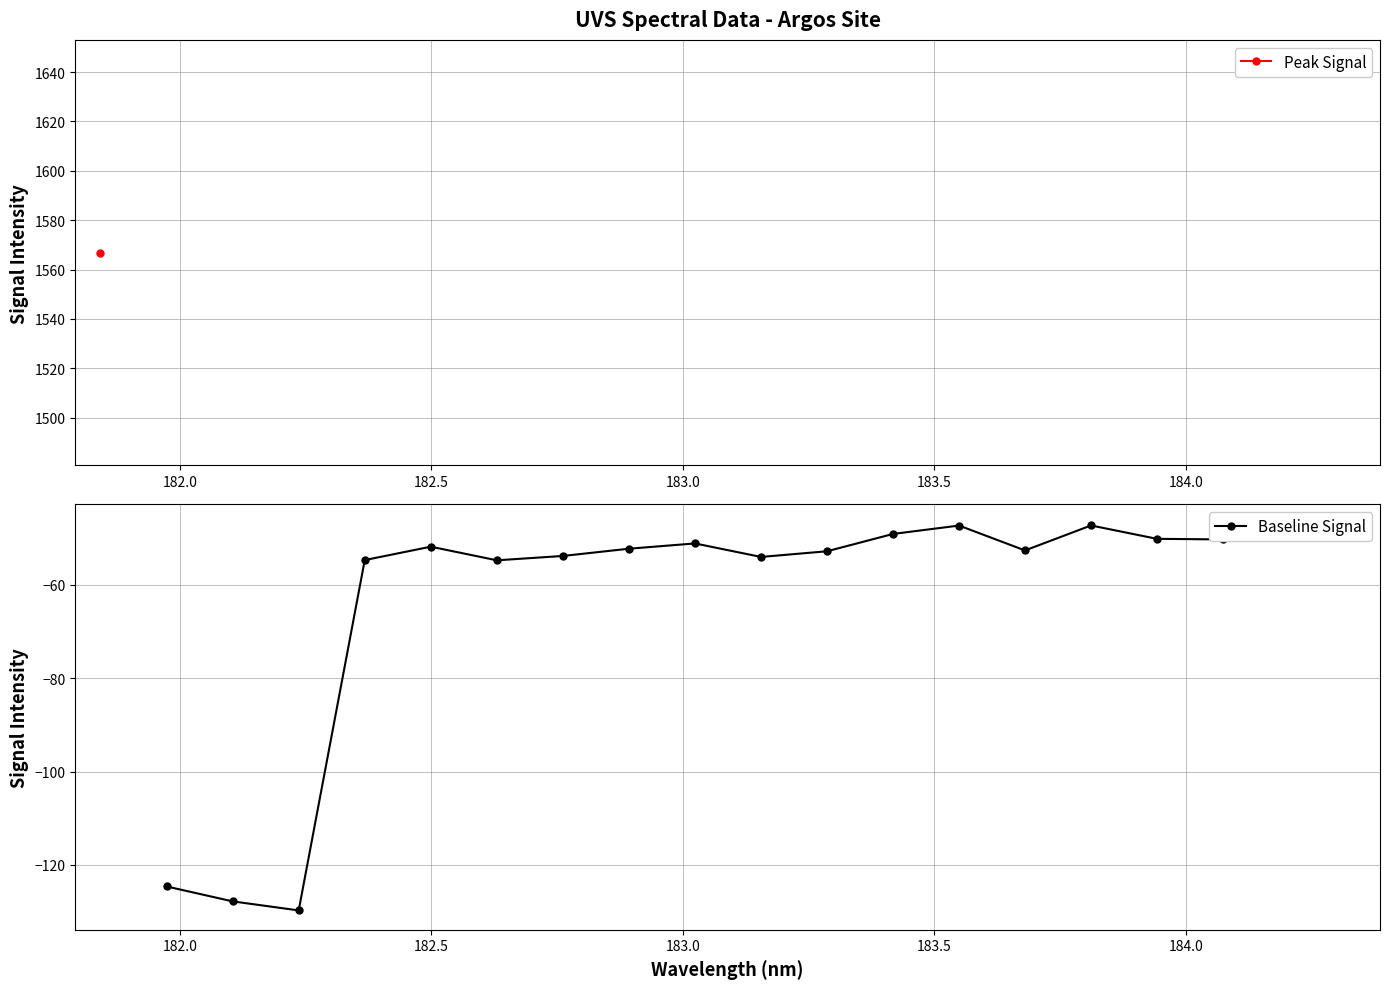

How many data points are above -52?

9